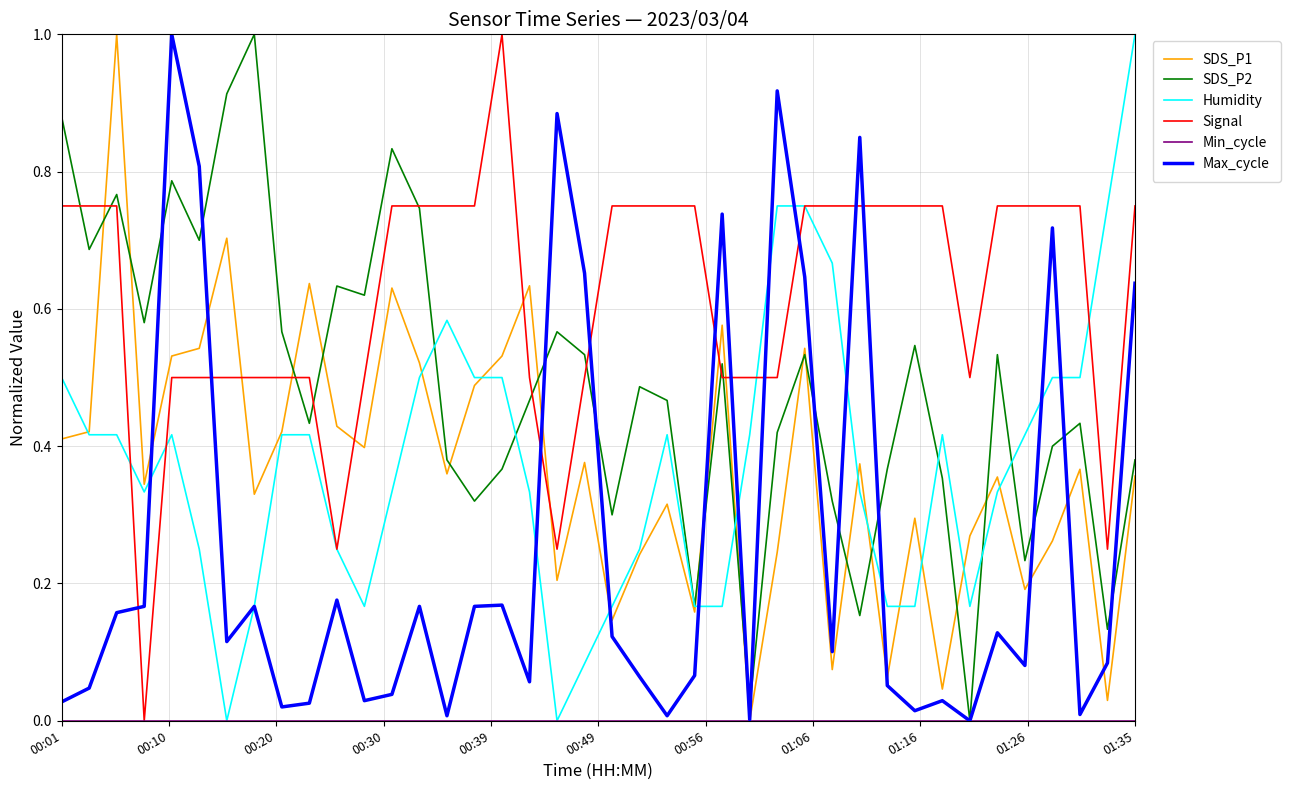

Which series has the largest total across all categories?

Signal